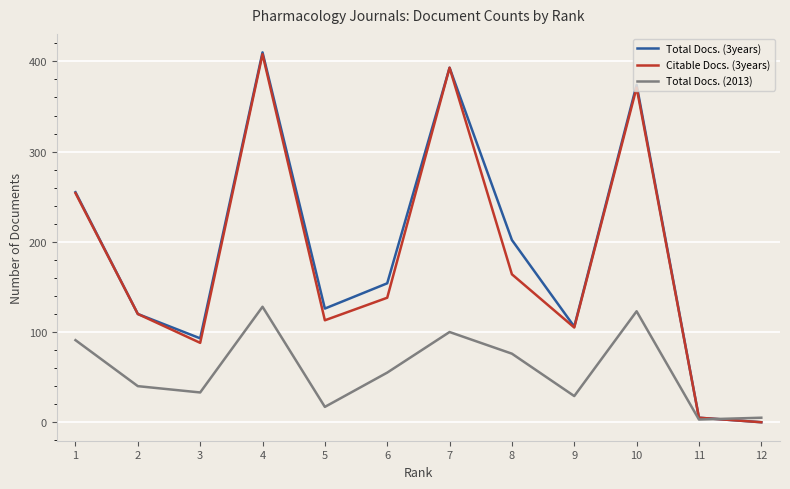

What is the difference between the second highest and minimum values in the Total Docs. (3years) series?

393